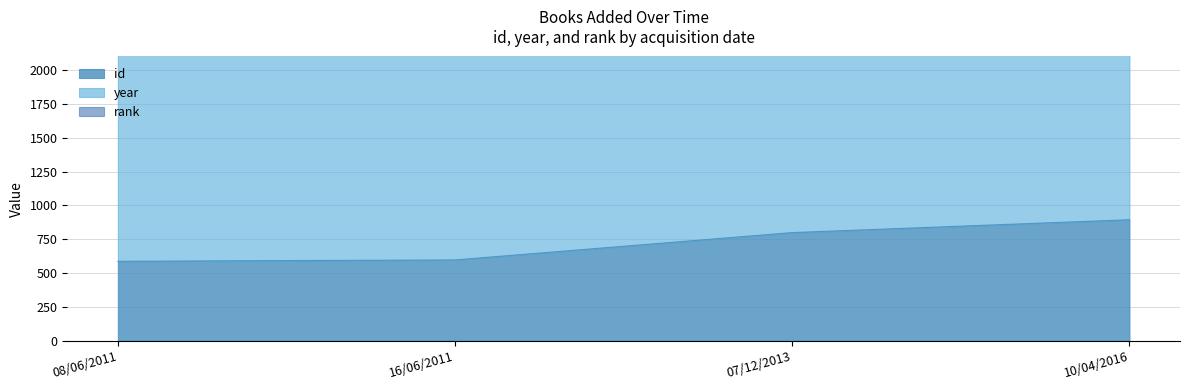

What is the lowest value of the id series?

587